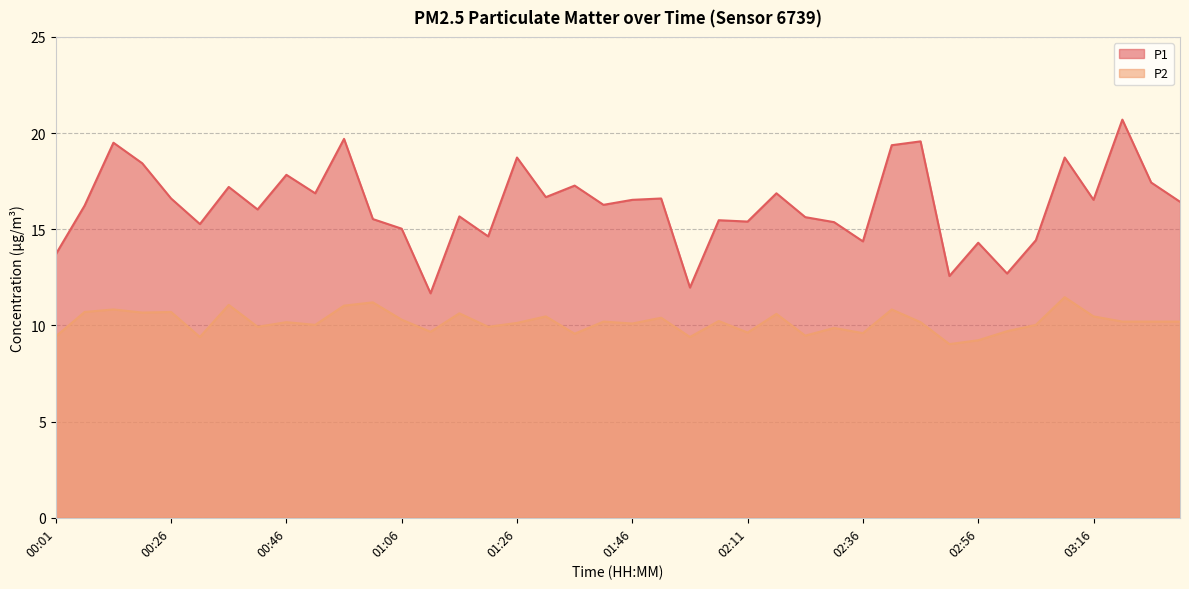

How many lines are shown in the chart?

2